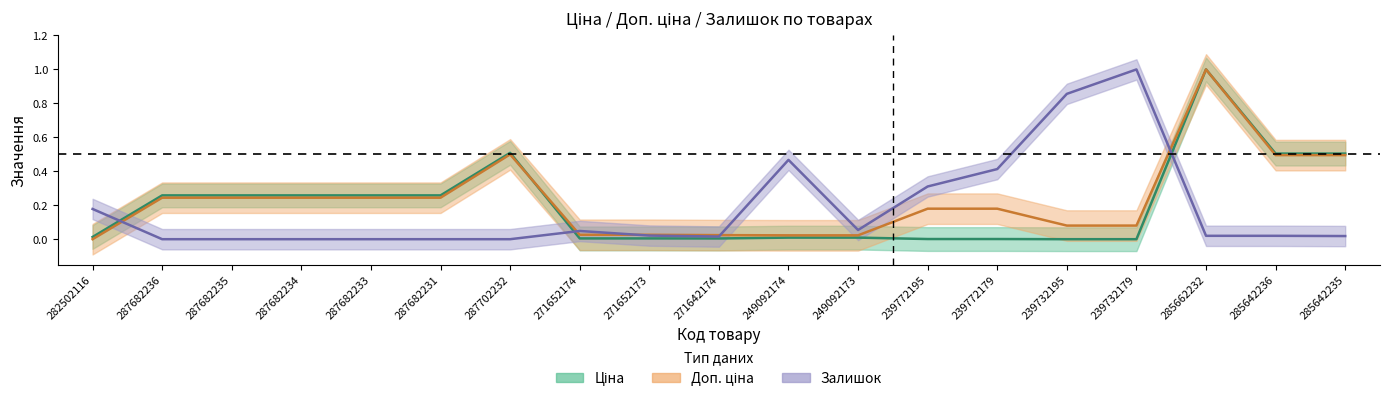

Reading right to left, transcribe all the data shown in this chart.

Ціна: 285642235=0.5	285642236=0.5	285662232=1.0	239732179=0.0	239732195=0.0	239772179=0.0	239772195=0.0	249092173=0.0	249092174=0.0	271642174=0.0	271652173=0.0	271652174=0.0	287702232=0.5	287682231=0.3	287682233=0.3	287682234=0.3	287682235=0.3	287682236=0.3	282502116=0.0
Доп. ціна: 285642235=0.5	285642236=0.5	285662232=1.0	239732179=0.1	239732195=0.1	239772179=0.2	239772195=0.2	249092173=0.0	249092174=0.0	271642174=0.0	271652173=0.0	271652174=0.0	287702232=0.5	287682231=0.2	287682233=0.2	287682234=0.2	287682235=0.2	287682236=0.2	282502116=0.0
Залишок: 285642235=0.0	285642236=0.0	285662232=0.0	239732179=1.0	239732195=0.9	239772179=0.4	239772195=0.3	249092173=0.1	249092174=0.5	271642174=0.0	271652173=0.0	271652174=0.0	287702232=0.0	287682231=0.0	287682233=0.0	287682234=0.0	287682235=0.0	287682236=0.0	282502116=0.2